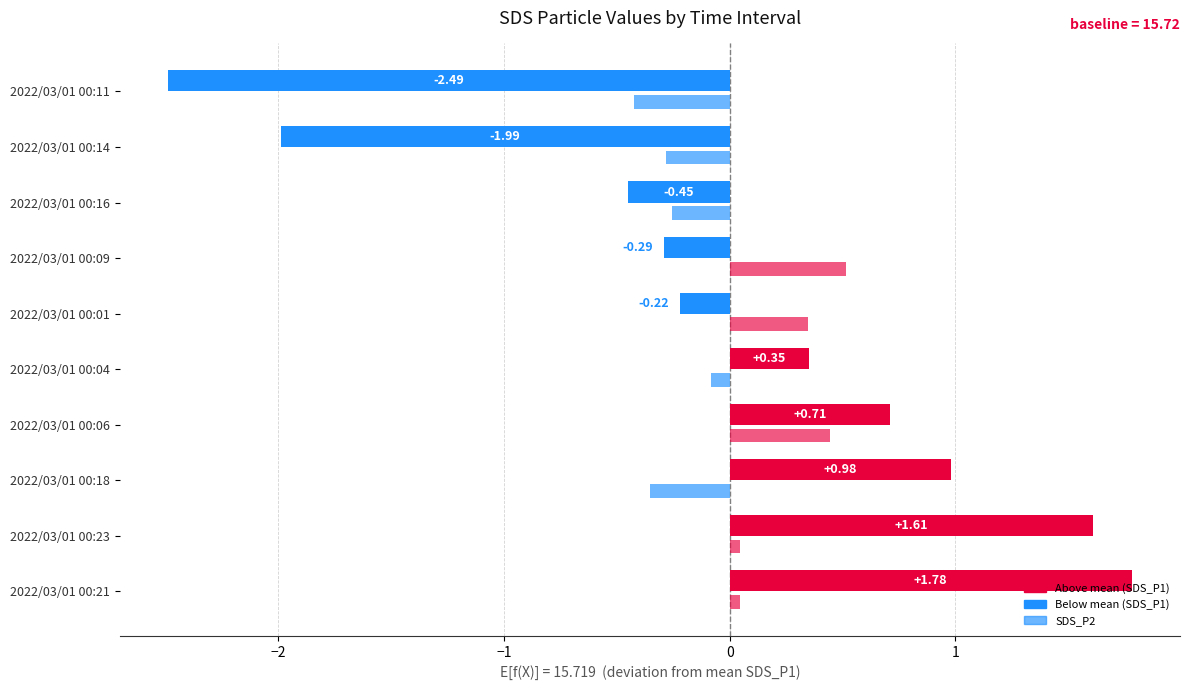

How many categories are shown in the chart?

10